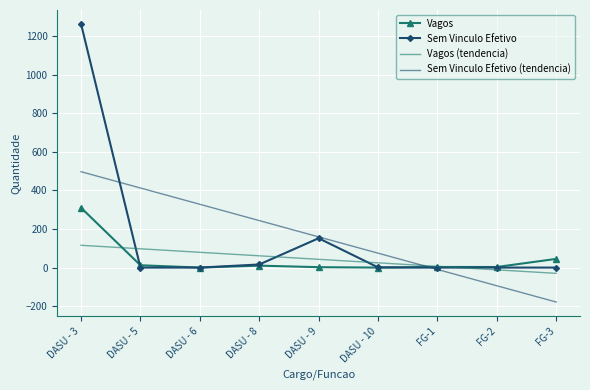

Where is Vagos nearest to the value 155?

FG-3